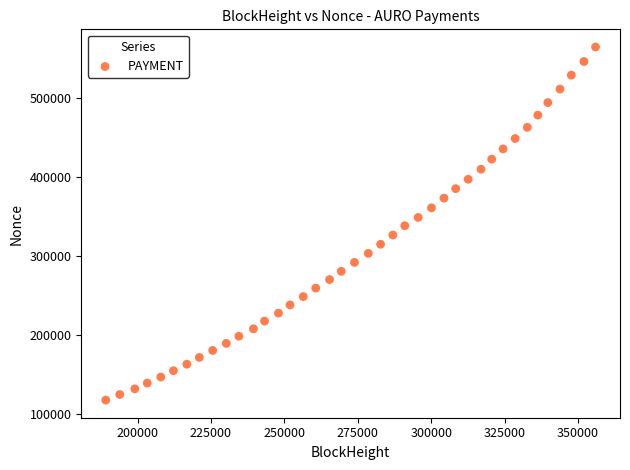

What is the range of X values (max minus min)?

166733